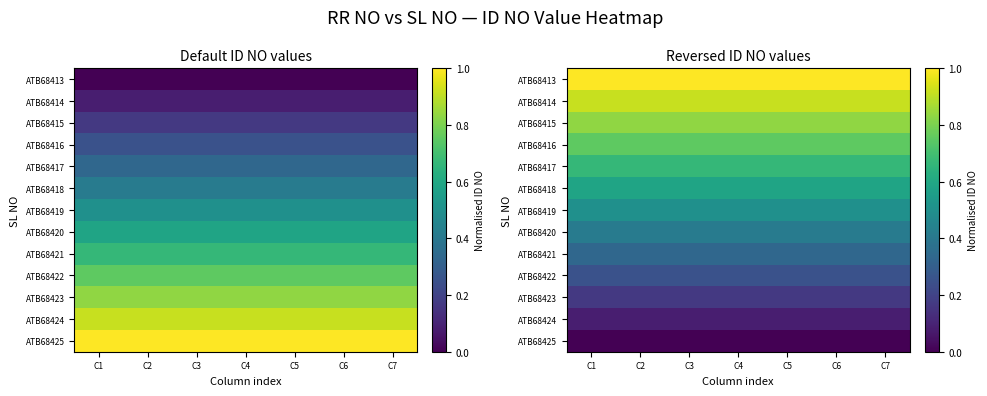

What is the sum of all ATB68420 values?

2.9